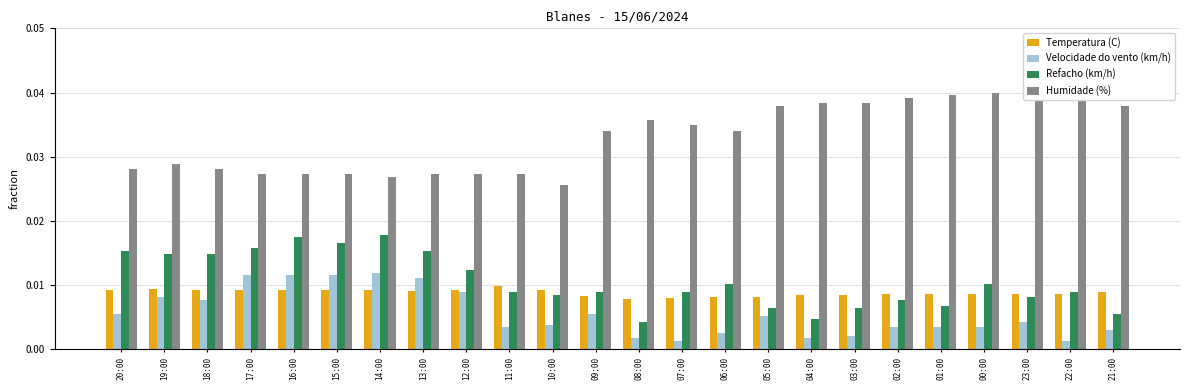

Between 16:00 and 21:00, which series saw the biggest shift?

Refacho (km/h)